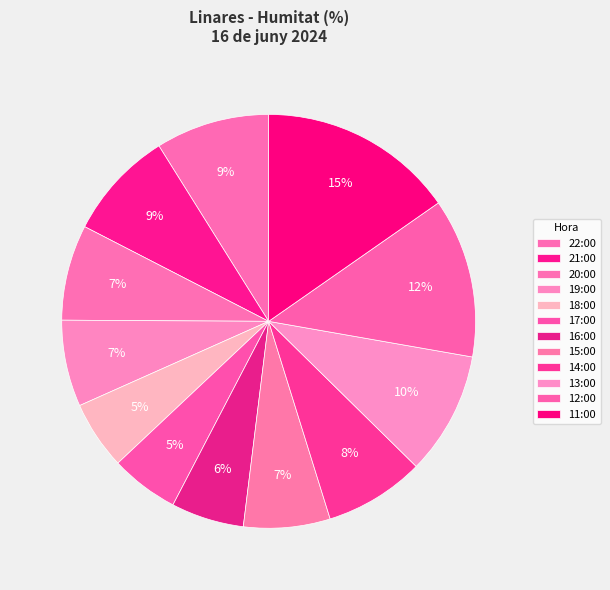

What percentage is the 21:00 slice, to the nearest percent?

9%